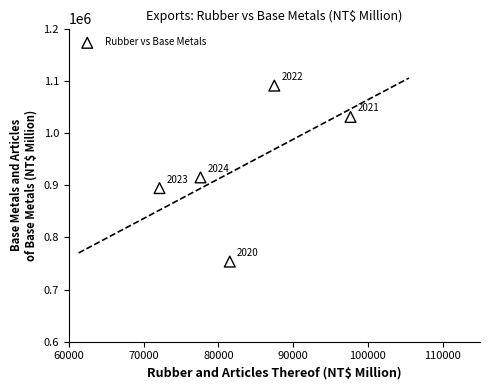

What is the average X value?

83292